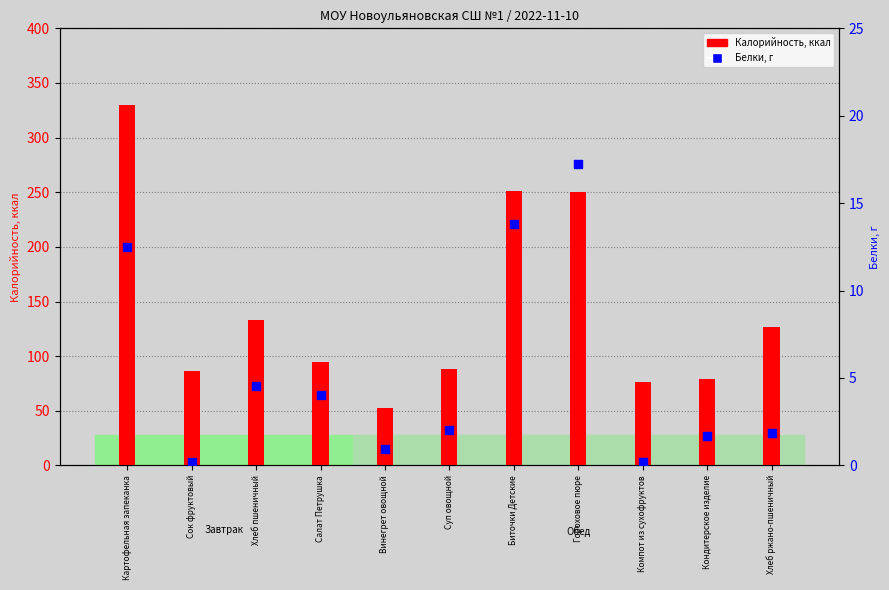

What is the change in value from Хлеб пшеничный to Суп овощной?

-2.6